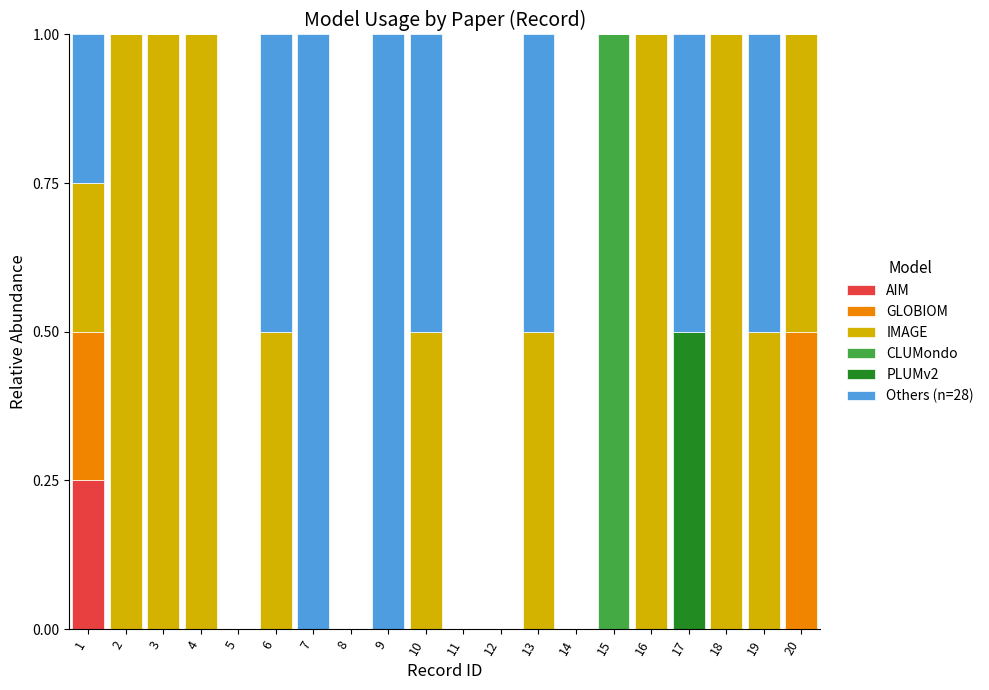

How many distinct data groups are displayed?

6